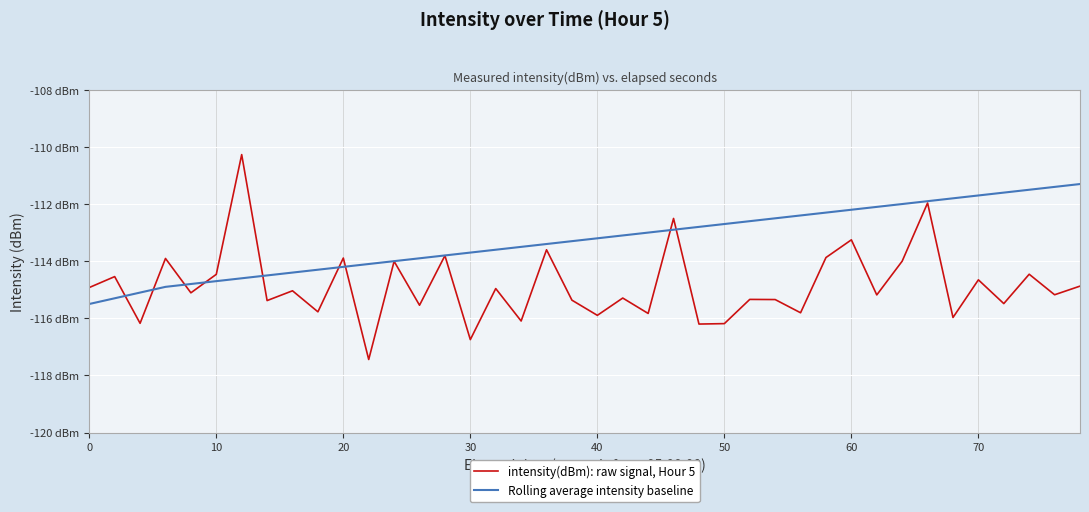

What is the maximum value shown in the chart?

-110.3